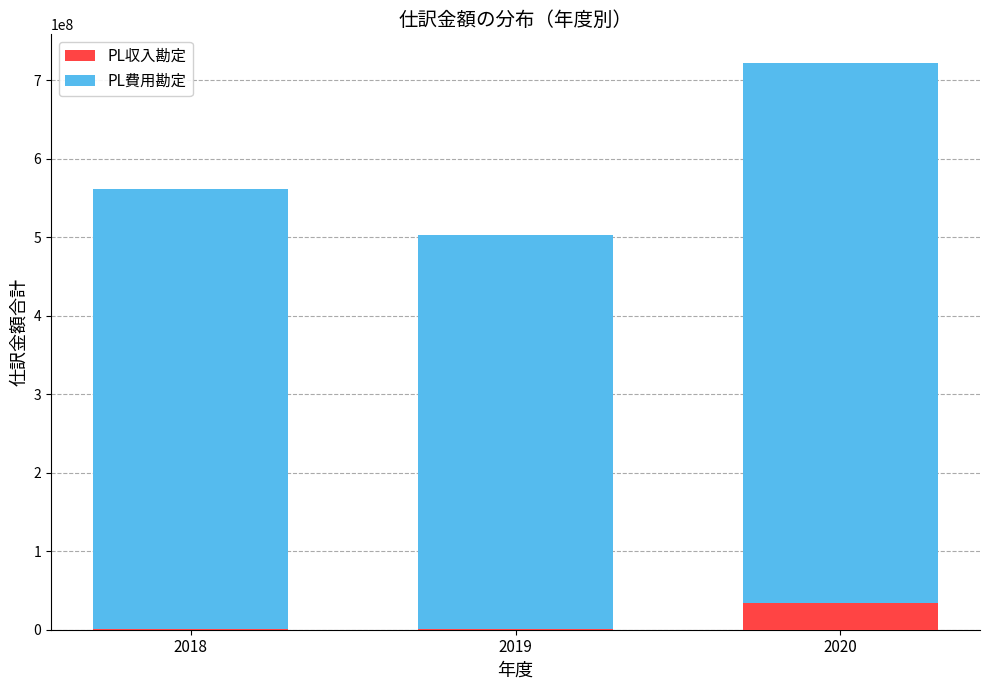

What is the maximum value for PL収入勘定?

34331142